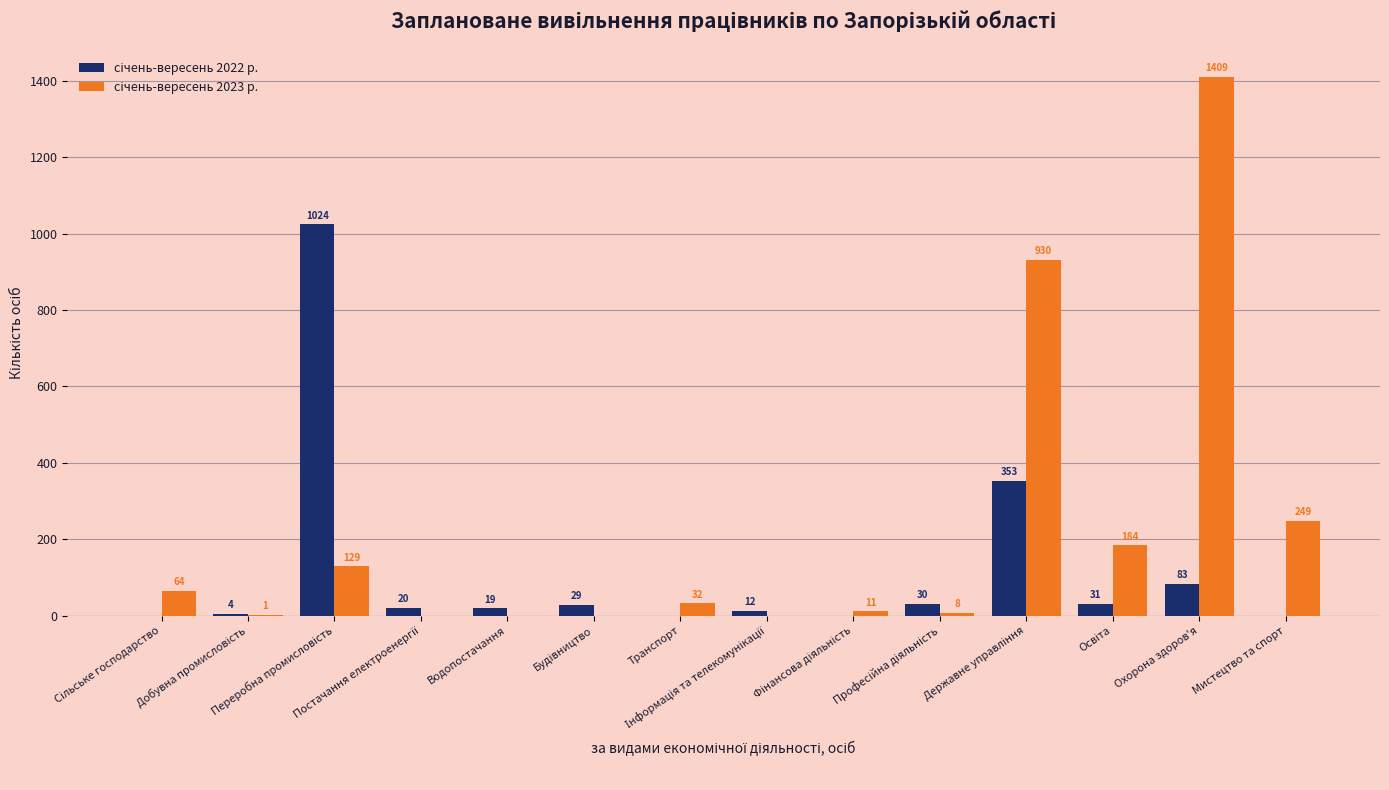

What is the spread (max minus min) of values at Мистецтво та спорт?

249